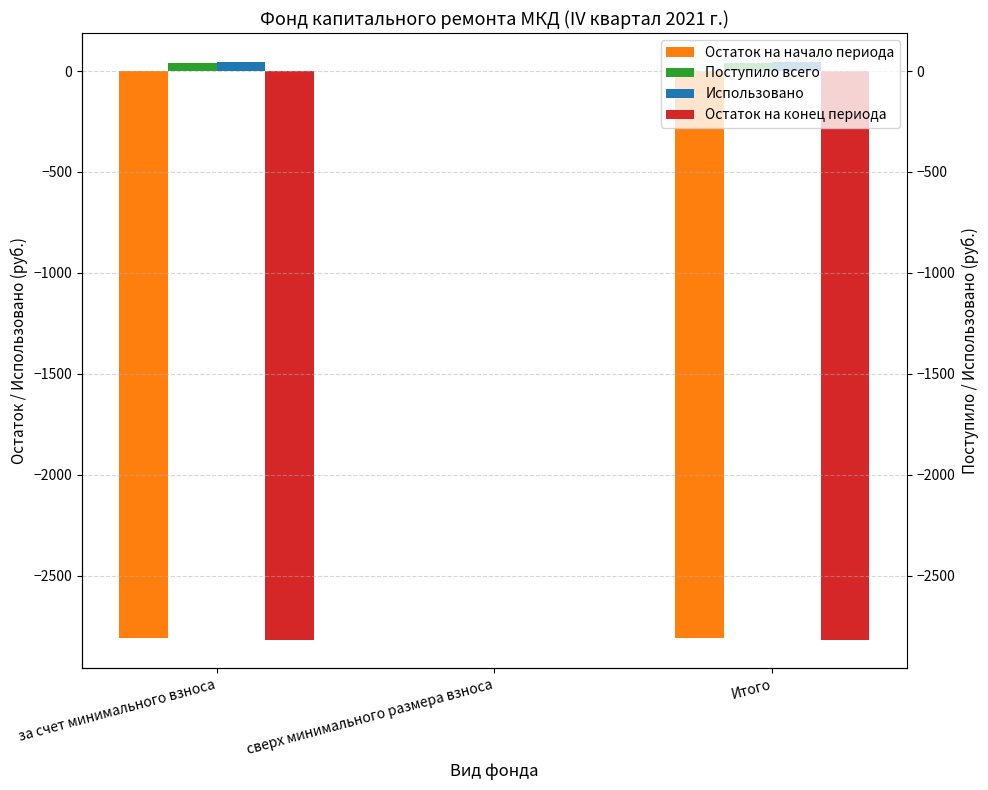

Reading left to right, list all the values displayed in this chart.

Остаток на начало периода: -2809.9	0.0	-2809.9
Поступило всего: 37.9	0.0	37.9
Использовано: 45.1	0.0	45.1
Остаток на конец периода: -2817.0	0.0	-2817.0